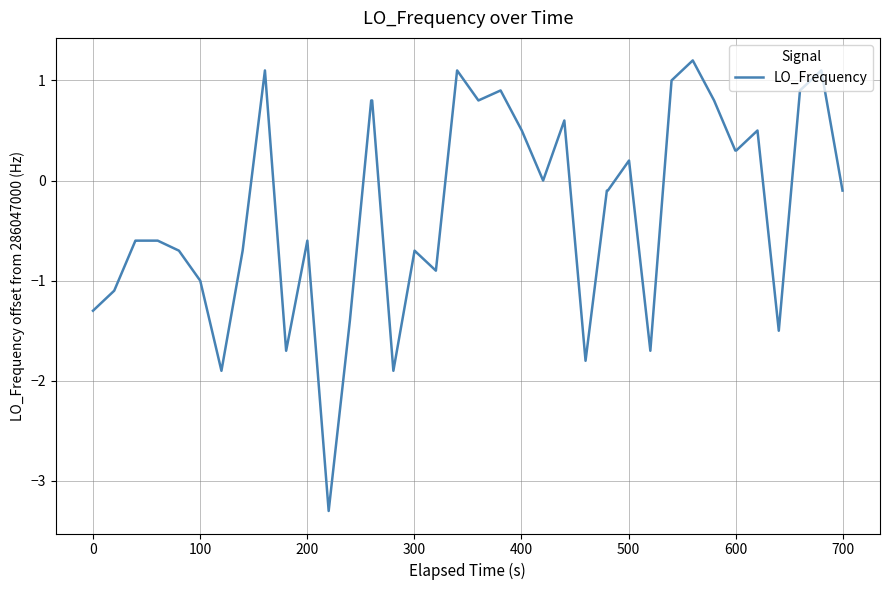

What is the greatest value displayed?

1.2